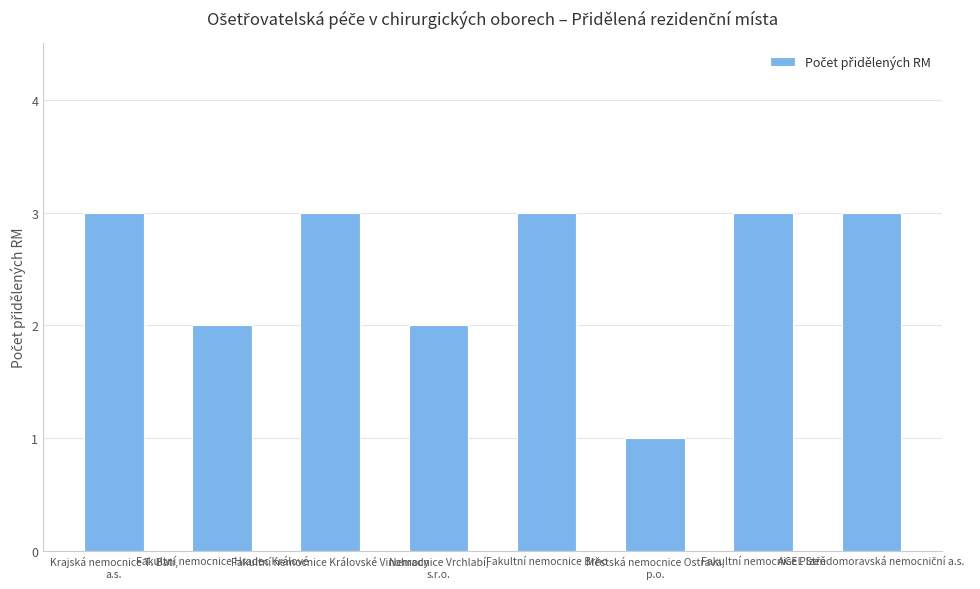

What value does the data have at Fakultní nemocnice Plzeň?

3